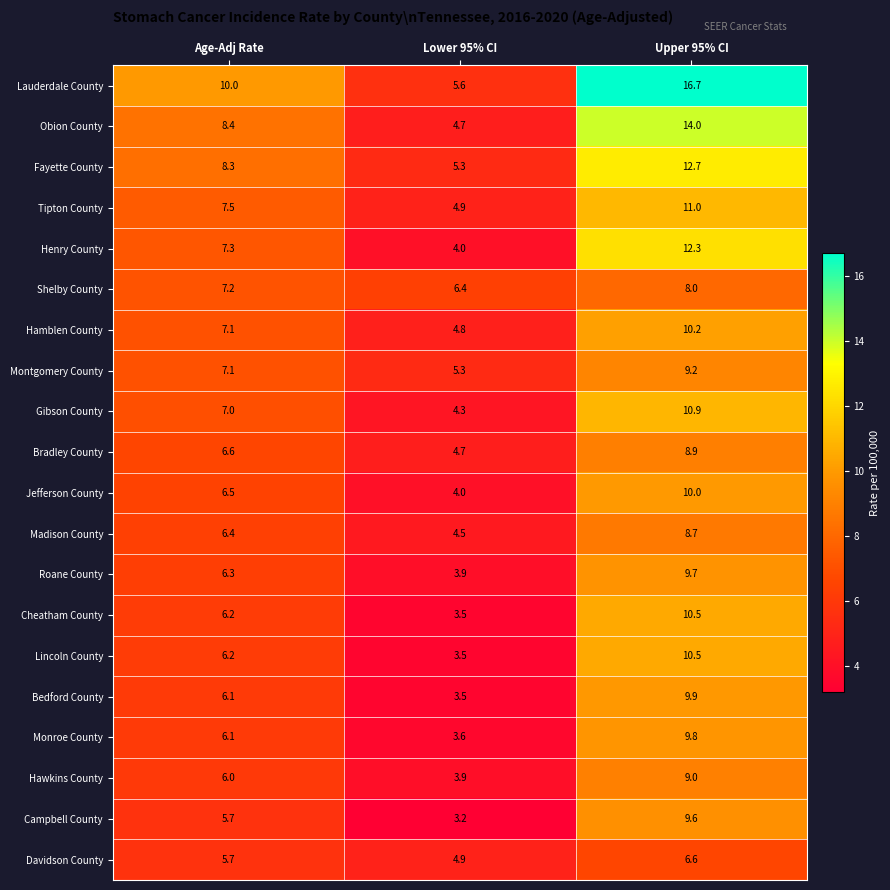

At which label is Obion County closest to 9?

Age-Adj Rate